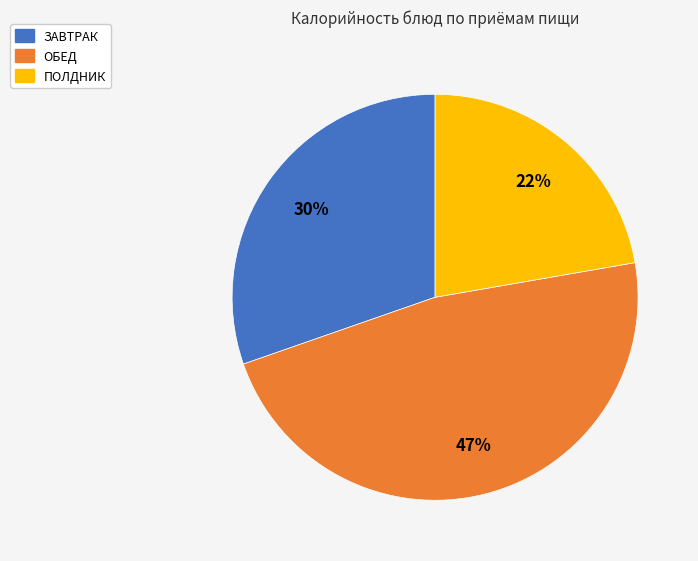

How many segments does this pie chart have?

3